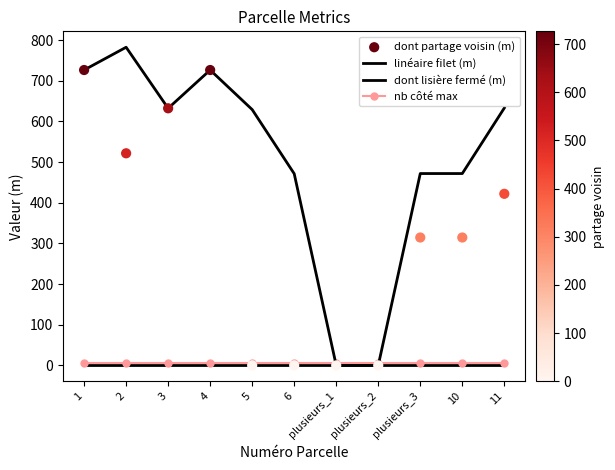

Which series reaches the maximum Y coordinate?

linéaire filet (m)